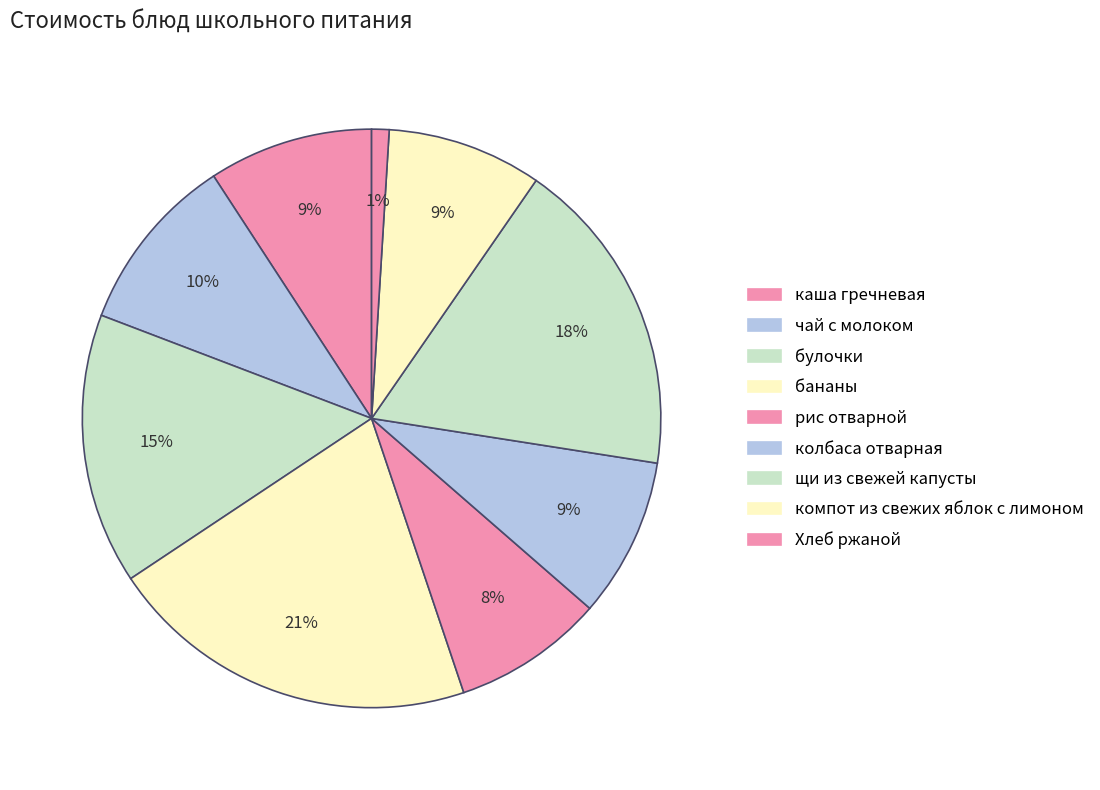

What is the change in value from булочки to Хлеб ржаной?

-26.2